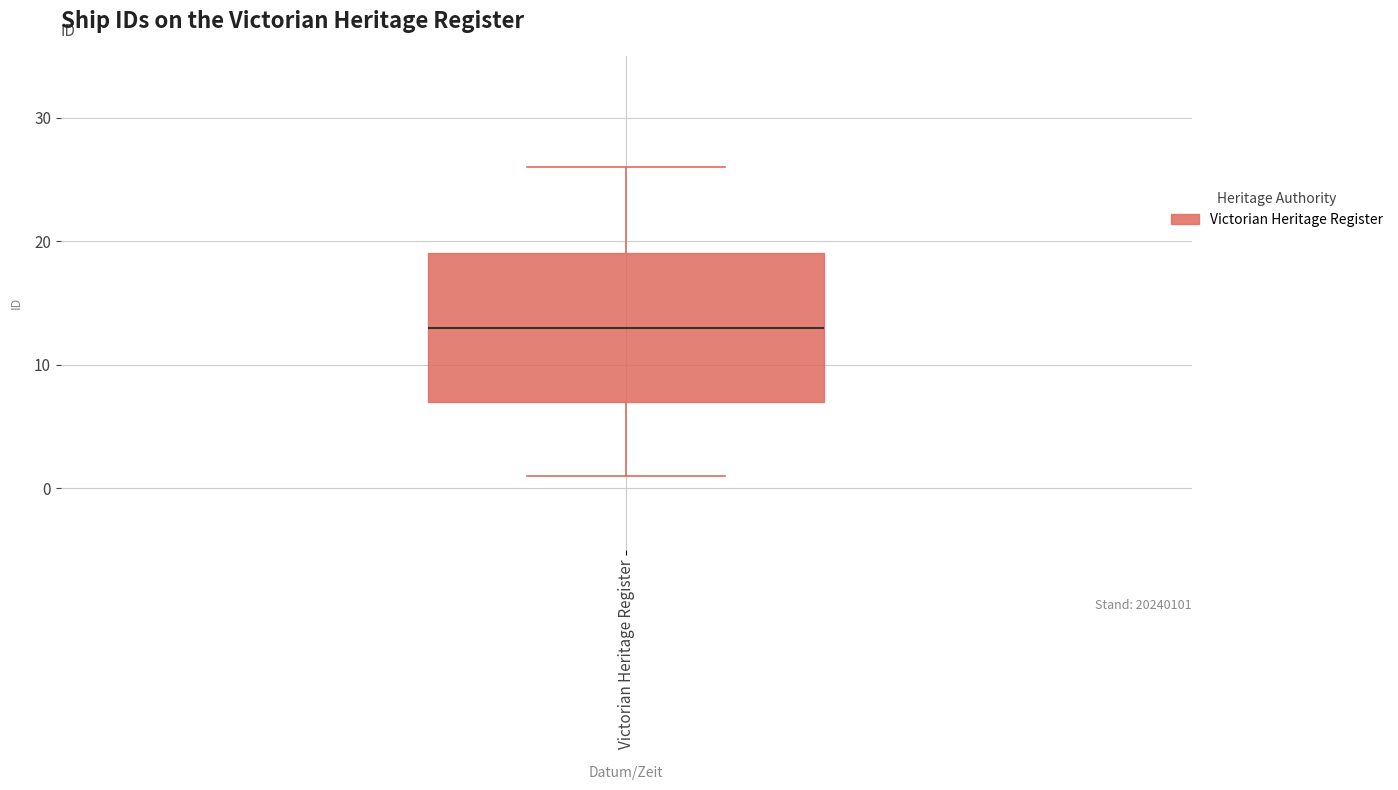

Where does the median line of the box for Victorian Heritage Register sit on the y-axis? The values are not printed on the chart, so give them approximately, as read against the axis.

13